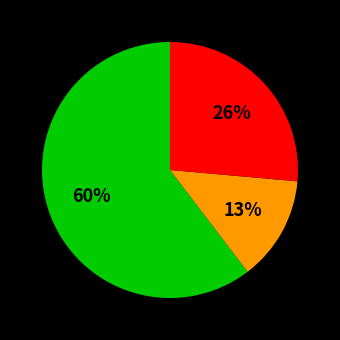

Is there a majority slice in this chart?

Yes